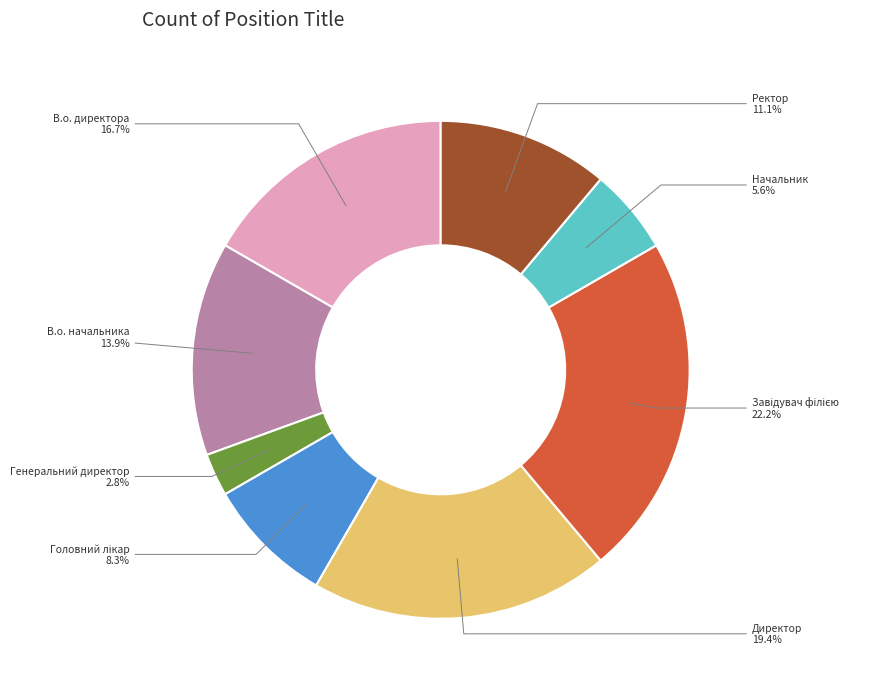

Which slice is the smallest?

Генеральний директор